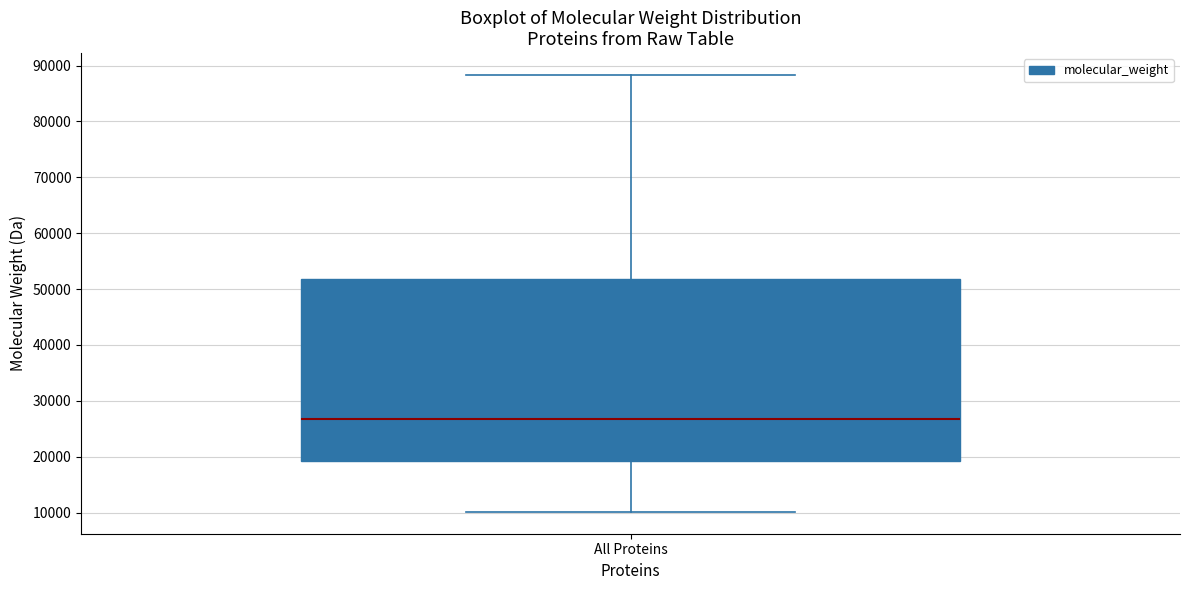

Read this box plot against the y-axis: the position of the median line, the range covered by the box, and the ends of both whiskers. The values are not printed on the chart, so give them approximately, as read against the axis.

median 27000, box 19000 to 52000, whiskers 10000 to 88000